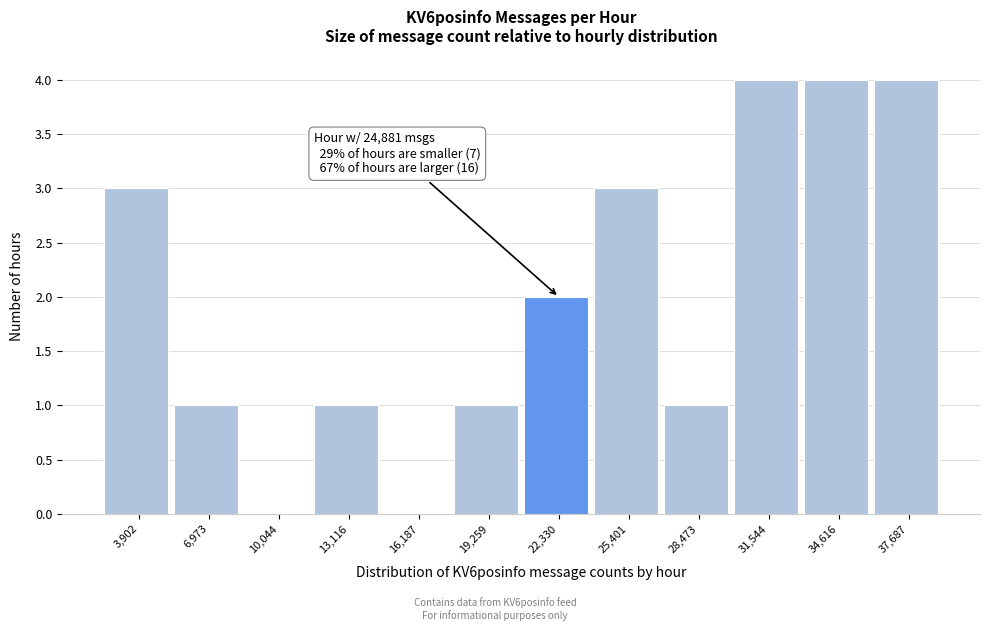

Reading left to right, what are all the values shown in this chart?

3,902=3	6,973=1	10,044=0	13,116=1	16,187=0	19,259=1	22,330=2	25,401=3	28,473=1	31,544=4	34,616=4	37,687=4